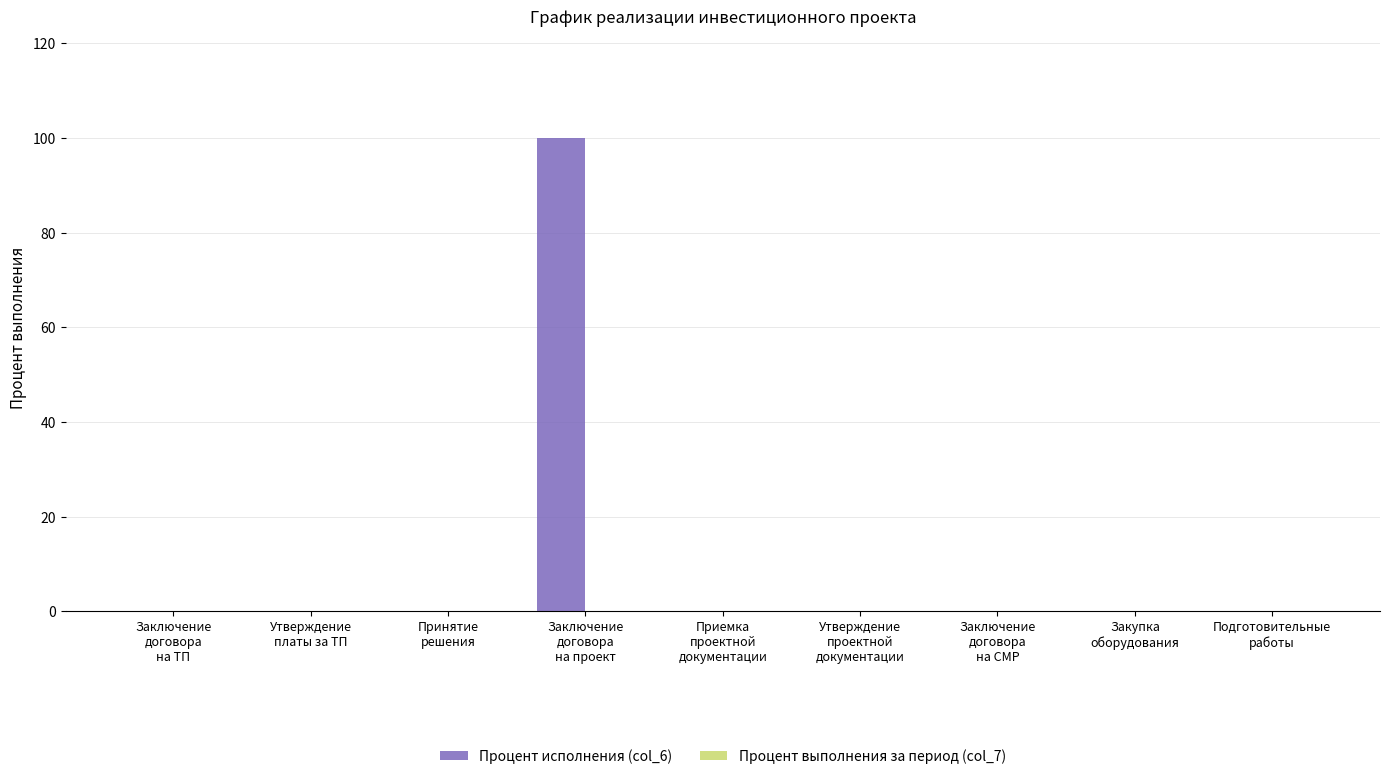

What is the greatest value displayed?

100